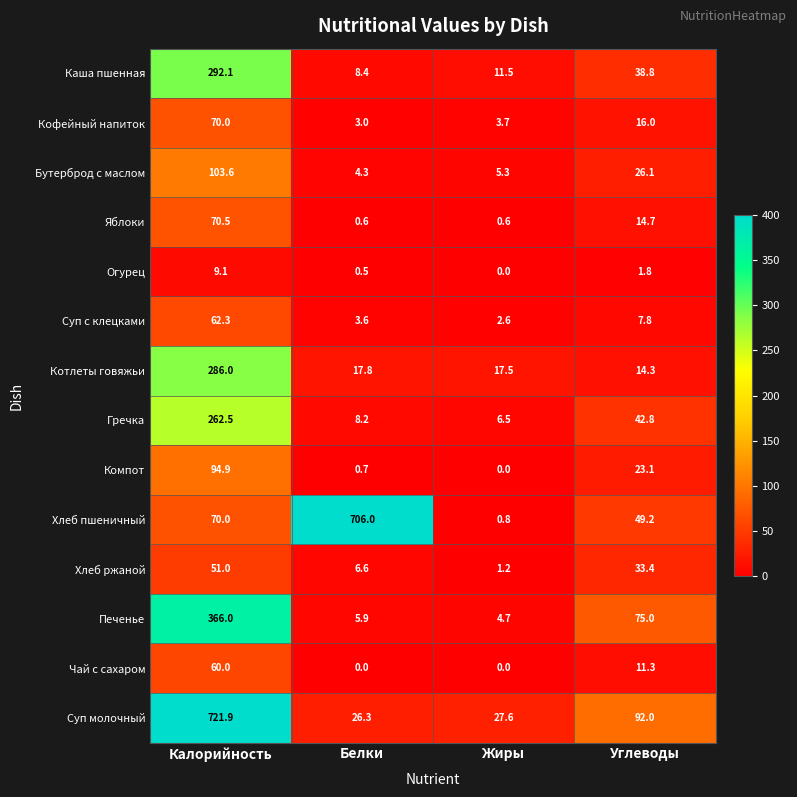

How many series are shown in this chart?

14